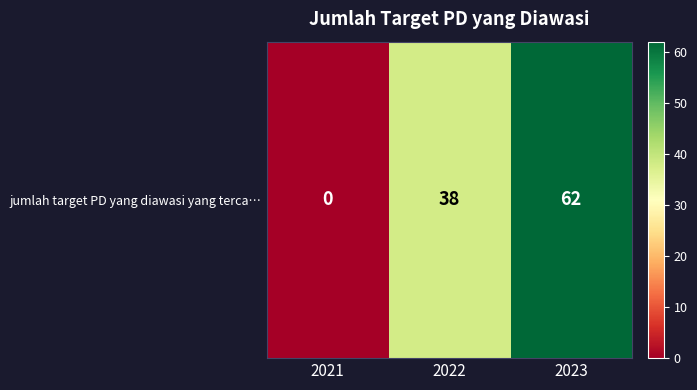

Reading left to right, list all the values displayed in this chart.

0	38	62